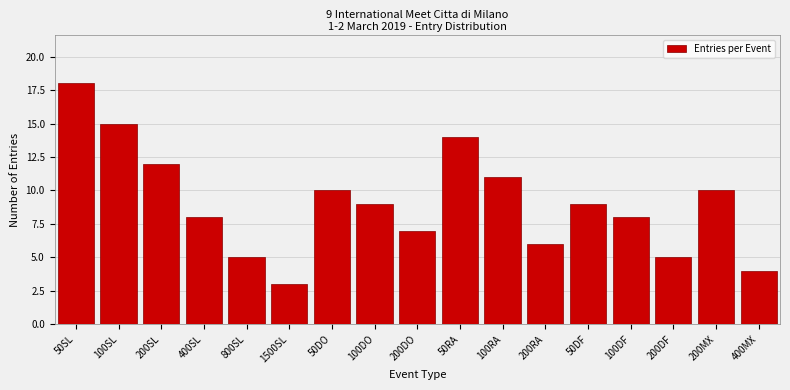

Reading right to left, list all the values displayed in this chart.

4	10	5	8	9	6	11	14	7	9	10	3	5	8	12	15	18